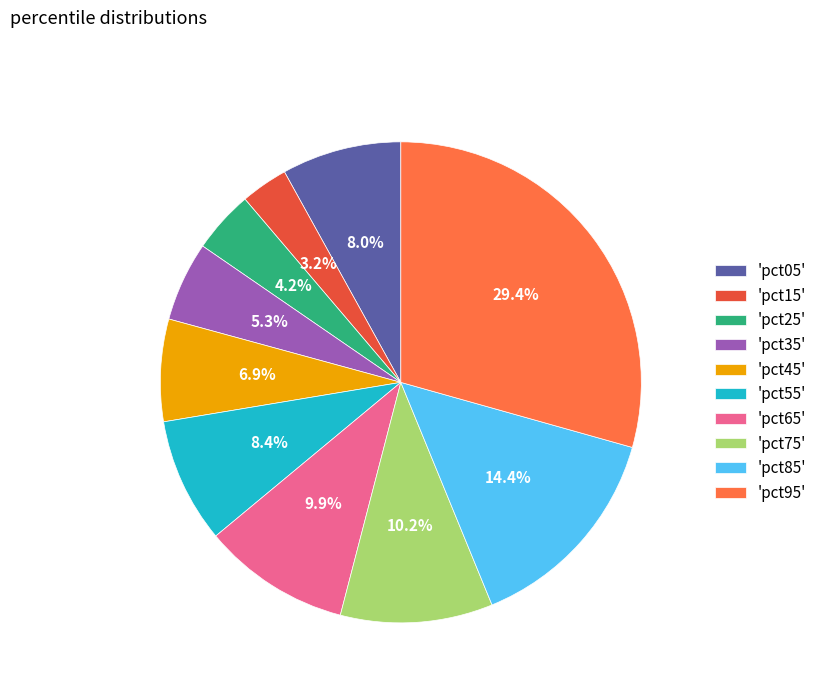

Does any single category account for the majority?

No